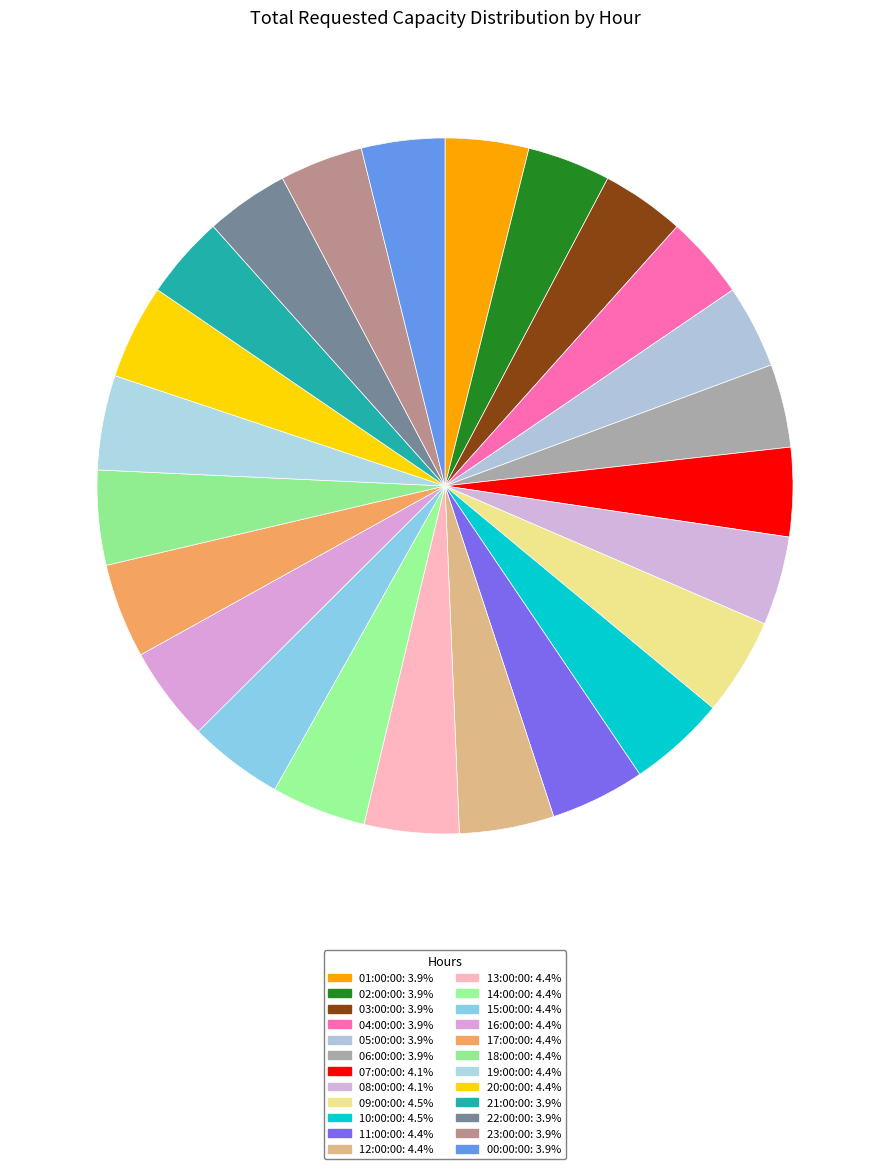

The 08:00:00 slice represents 4% of the pie. True or false?

True